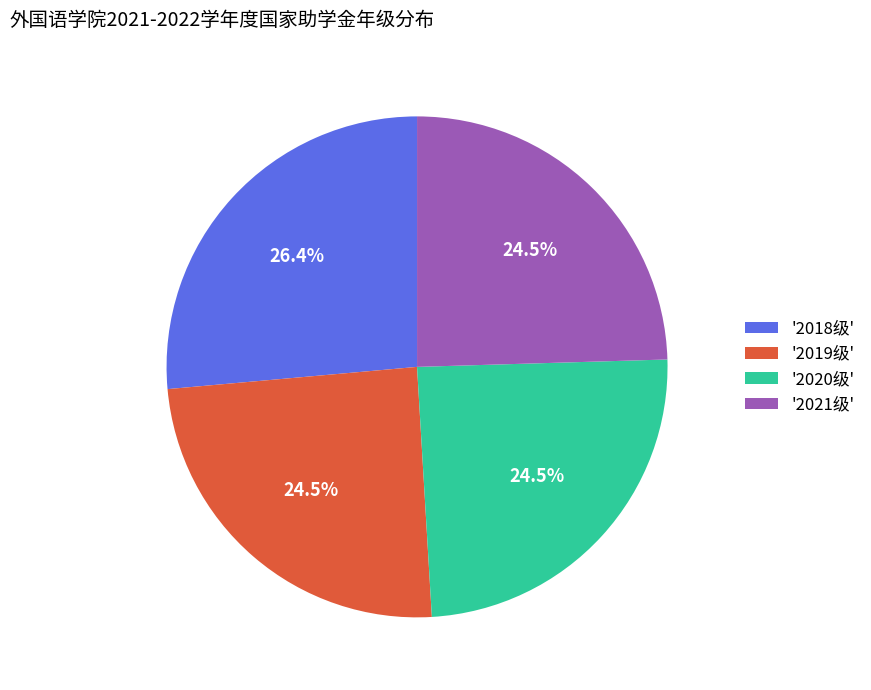

What is the largest slice in the pie chart?

'2018级'